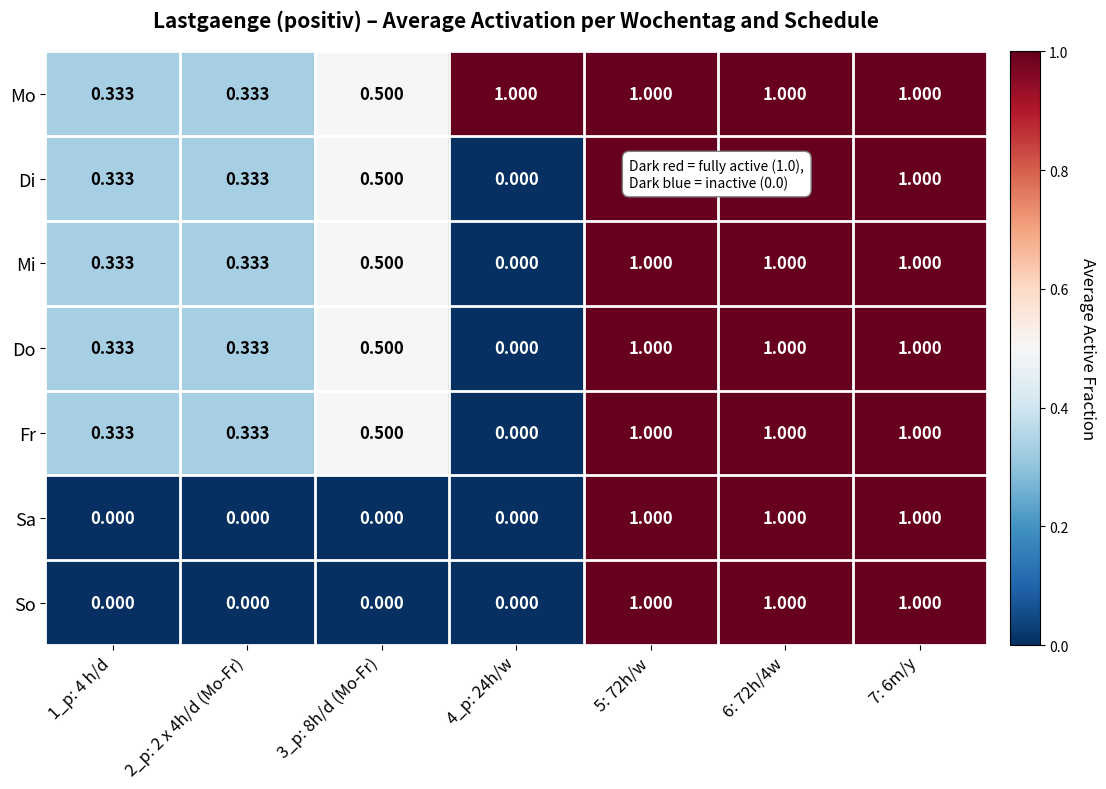

Is the value of Fr at 1_p: 4 h/d greater than the value of So at 4_p: 24h/w?

Yes